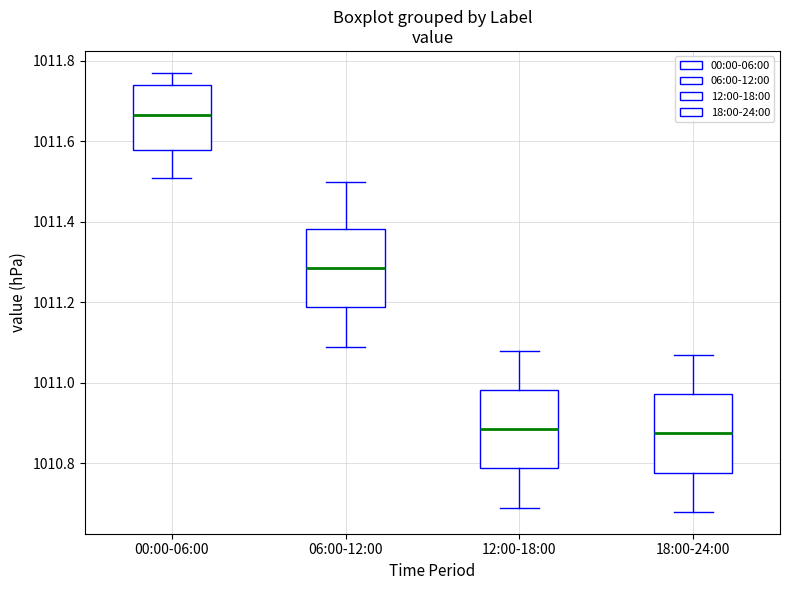

Reading left to right, read every box against the y-axis: the position of its median line, the range the box covers, and the ends of its whiskers. The values are not printed on the chart, so give them approximately, as read against the axis.

00:00-06:00: median 1011.66, box 1011.58 to 1011.74, whiskers 1011.52 to 1011.78
06:00-12:00: median 1011.28, box 1011.18 to 1011.38, whiskers 1011.10 to 1011.50
12:00-18:00: median 1010.88, box 1010.78 to 1010.98, whiskers 1010.70 to 1011.08
18:00-24:00: median 1010.88, box 1010.78 to 1010.98, whiskers 1010.68 to 1011.08